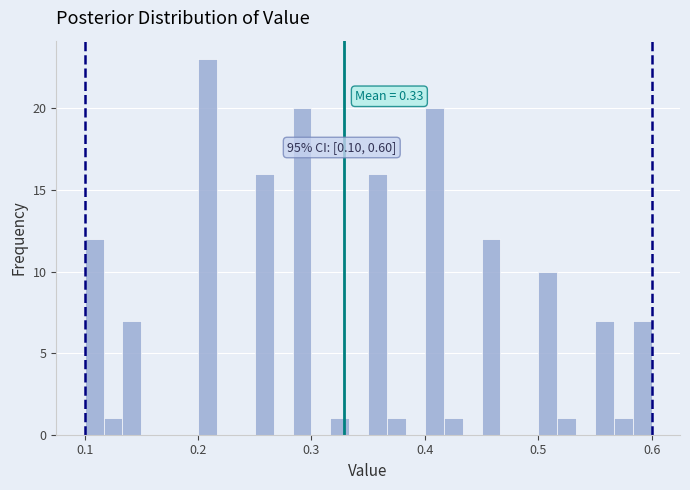

Around what value on the x-axis is the tallest bar? Give the approximate position of its centre, as read against the axis.

0.21